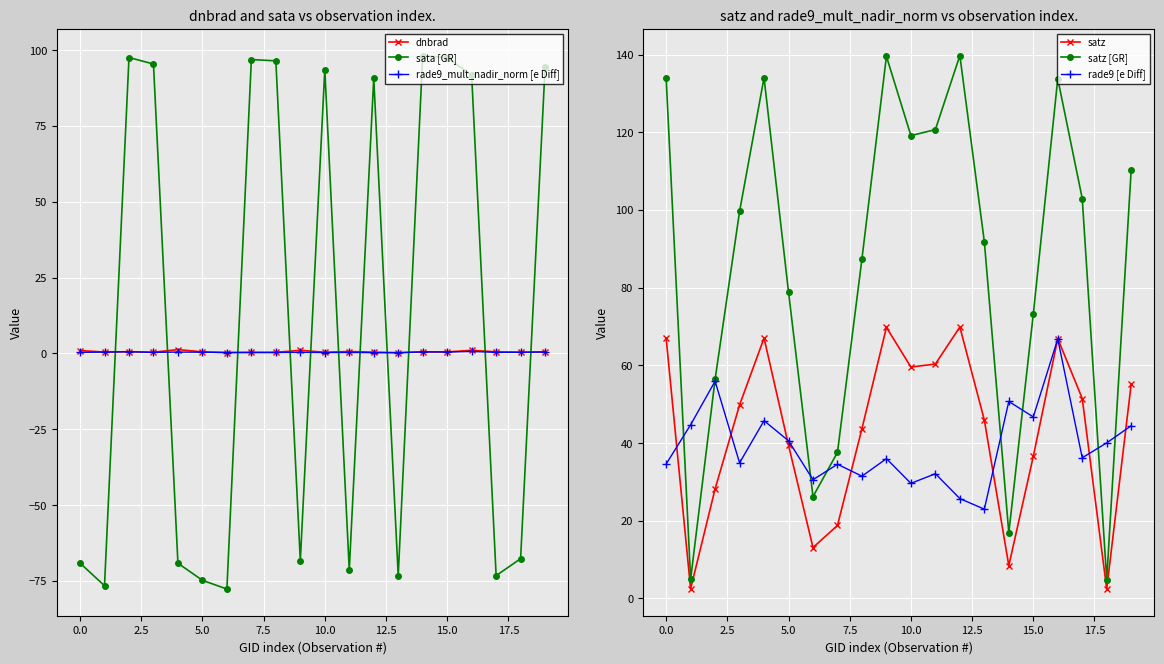

Reading left to right, what are all the values shown in this chart?

dnbrad: 1.0	0.4	0.6	0.4	1.3	0.5	0.3	0.3	0.4	1.0	0.4	0.6	0.4	0.3	0.5	0.5	1.0	0.5	0.4	0.5
sata [GR]: -69.1	-76.6	97.6	95.4	-69.2	-74.8	-77.7	96.9	96.5	-68.4	93.6	-71.4	90.8	-73.3	98.2	97.5	91.7	-73.3	-67.7	94.3
rade9_mult_nadir_norm [e Diff]: 0.3	0.4	0.6	0.3	0.5	0.4	0.3	0.3	0.3	0.4	0.3	0.3	0.3	0.2	0.5	0.5	0.7	0.4	0.4	0.4
satz: 67.0	2.5	28.2	49.8	67.0	39.4	13.1	18.8	43.7	69.8	59.6	60.3	69.9	45.9	8.4	36.6	66.9	51.5	2.4	55.2
satz [GR]: 134.0	5.0	56.4	99.6	134.1	78.9	26.2	37.6	87.4	139.5	119.1	120.7	139.7	91.8	16.9	73.1	133.8	102.9	4.9	110.4
rade9 [e Diff]: 34.6	44.7	55.9	34.9	45.8	40.6	30.6	34.5	31.5	36.0	29.6	32.1	25.7	23.0	50.7	46.7	66.8	36.2	40.1	44.5